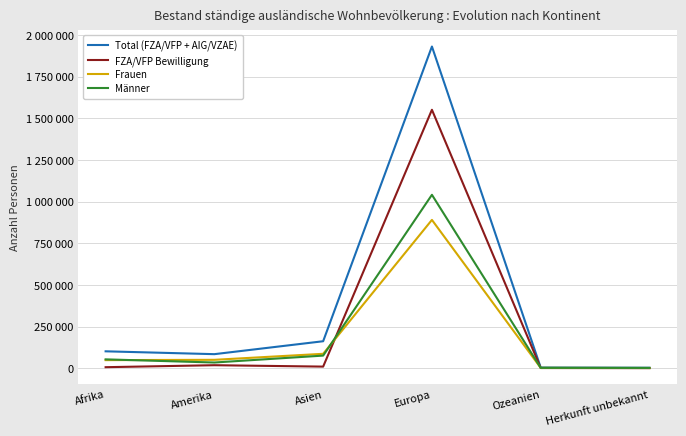

Which series changed the most between Afrika and Herkunft unbekannt?

Total (FZA/VFP + AIG/VZAE)